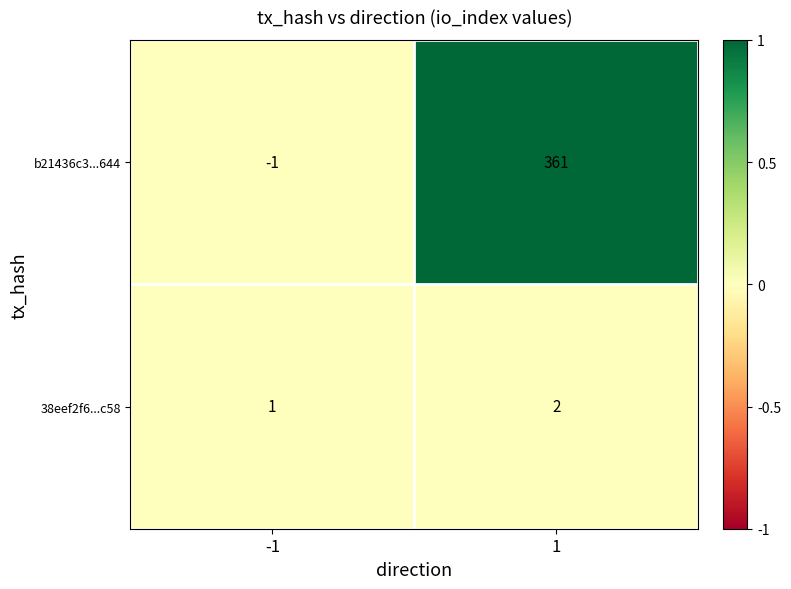

List the series in order of their peak value, lowest first.

38eef2f6...c58, b21436c3...644